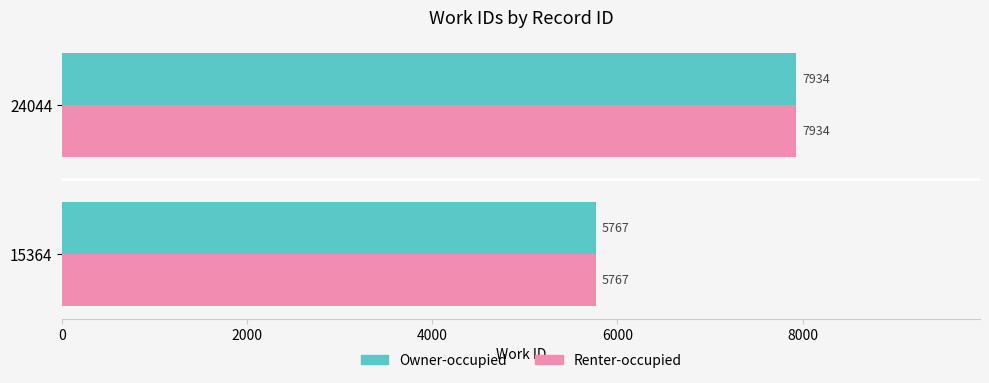

The value of Owner-occupied at 24044 is 2120. True or false?

False